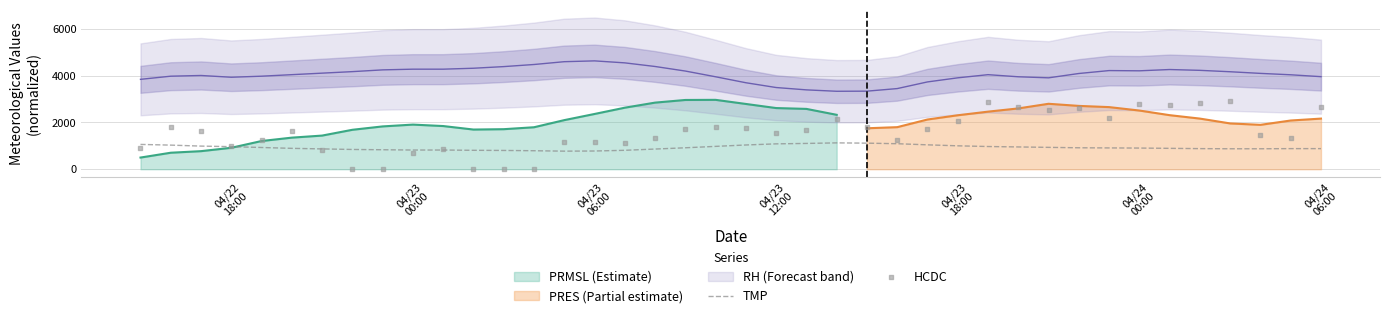

What is the highest value of the TMP series?

1128.0